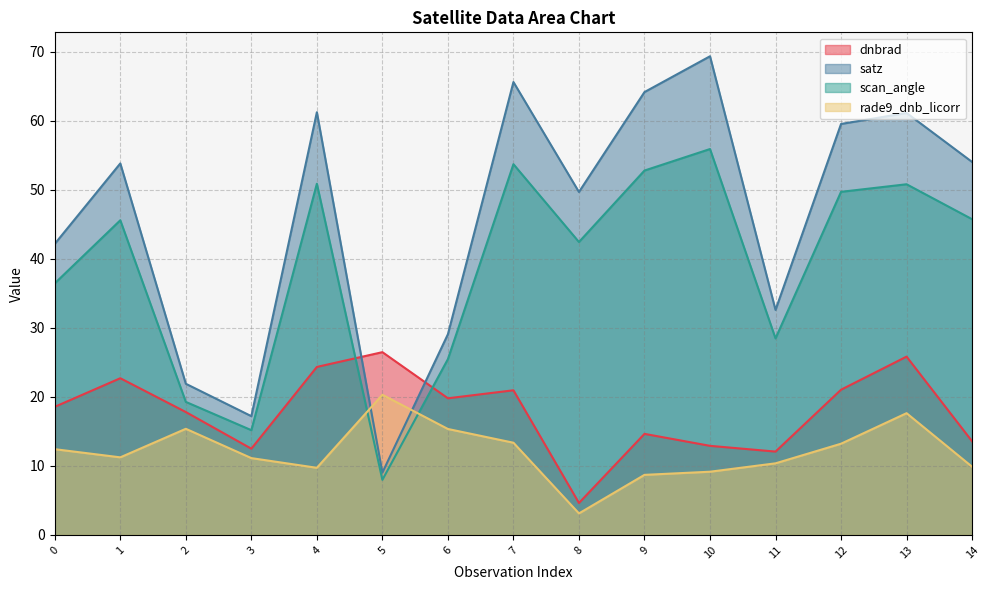

True or false: scan_angle has more than 2 points higher than both neighbors.

True